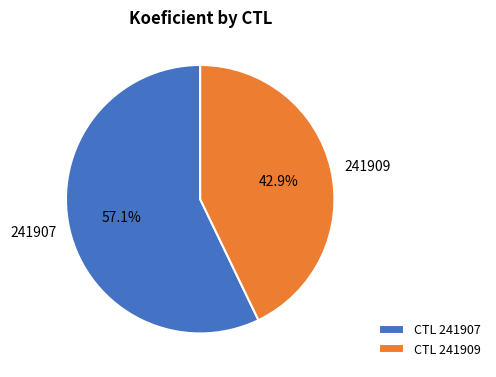

What is the largest slice in the pie chart?

241907